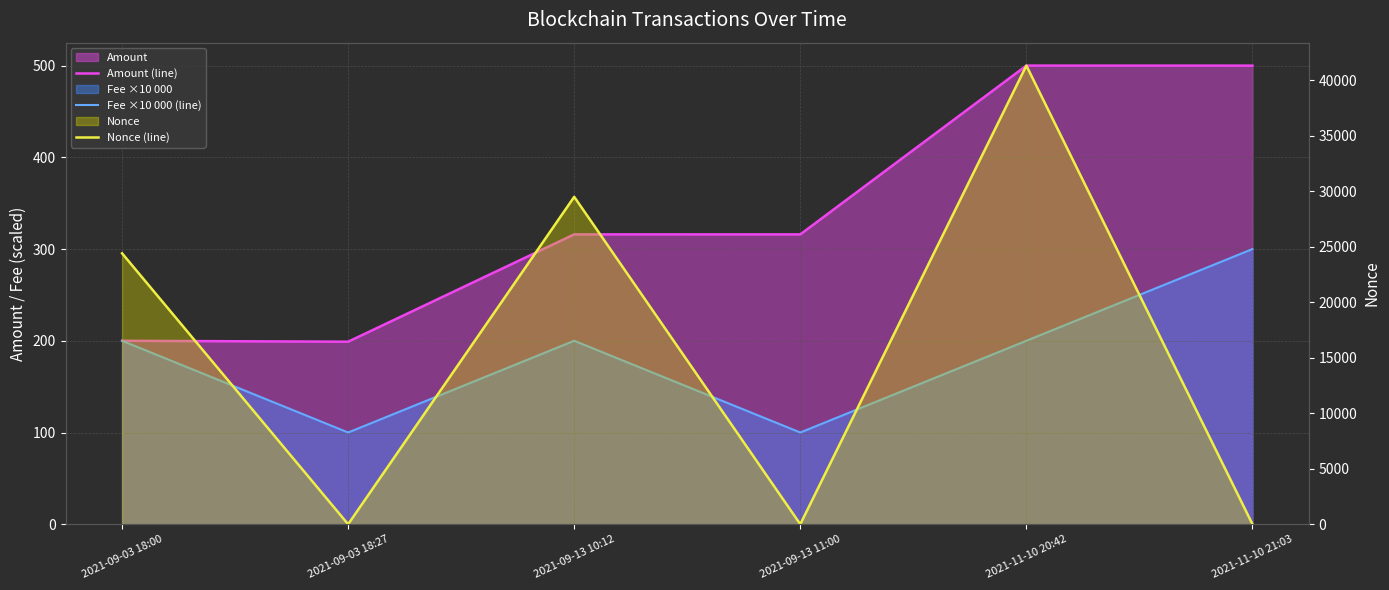

At which category is the sum across all series the highest?

2021-11-10 20:42